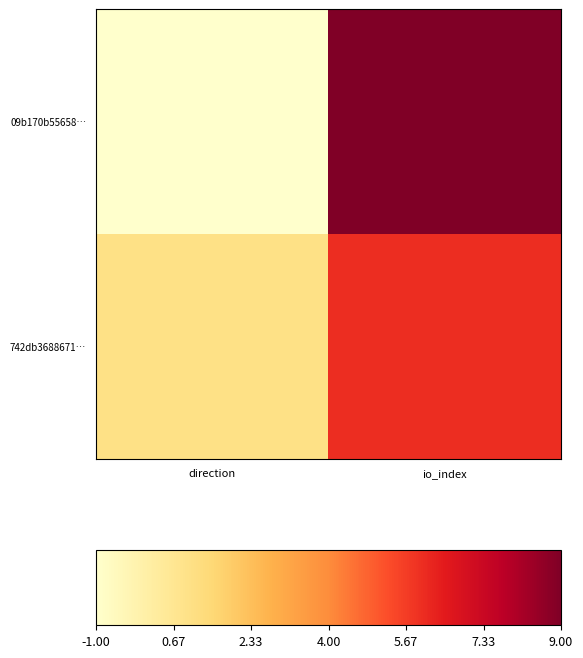

At which category is the sum across all series the highest?

io_index